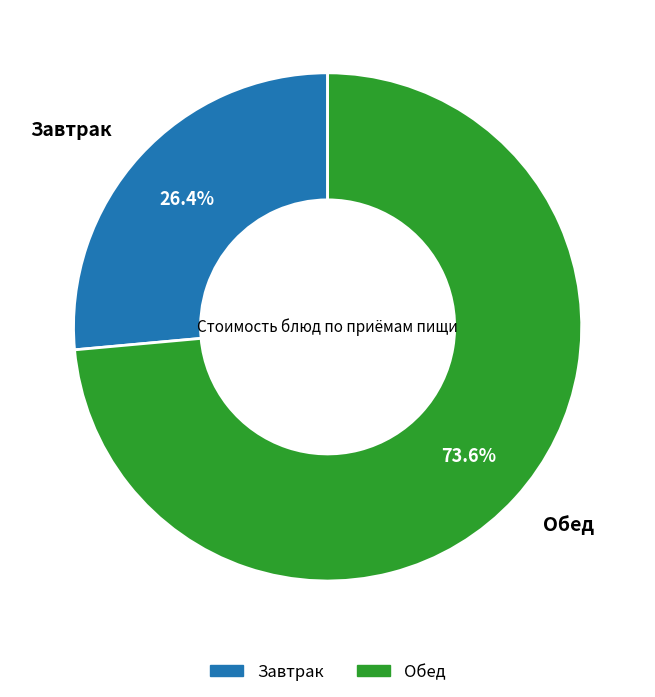

To the nearest percent, what is the difference between the largest and smallest slice percentages?

47%